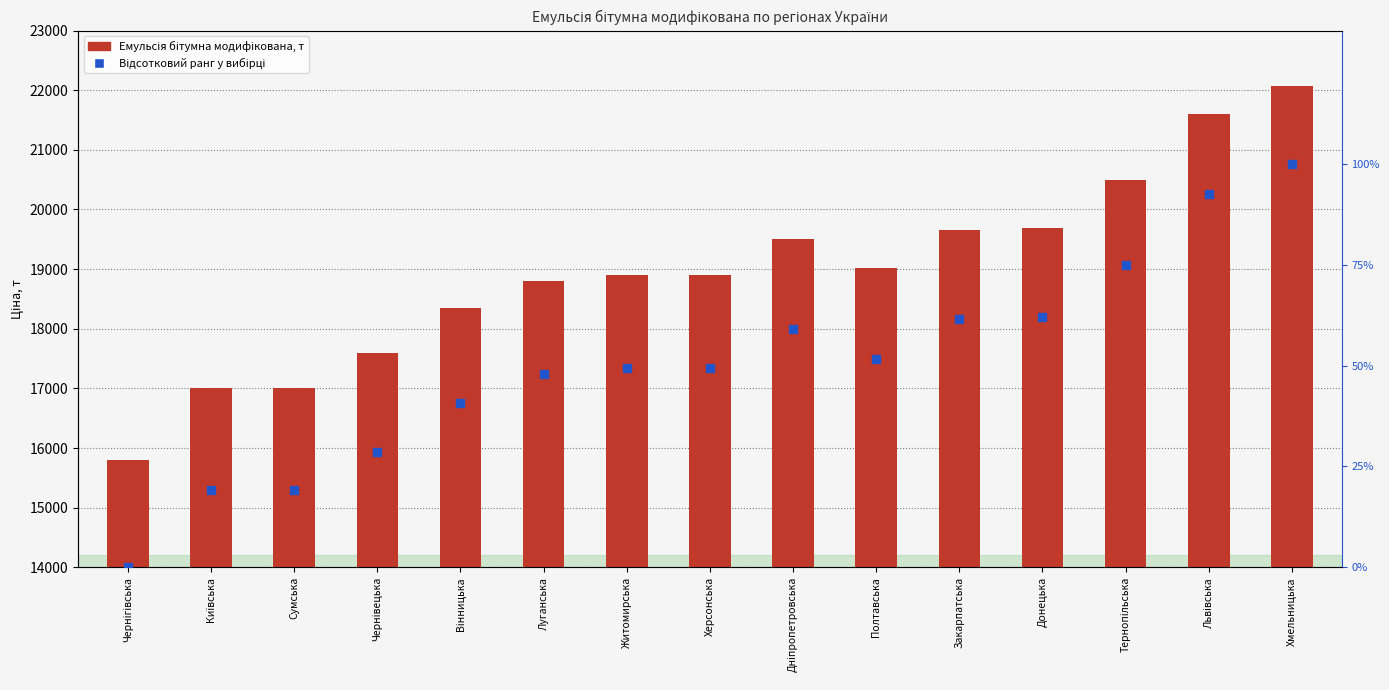

At which category is the sum across all series the highest?

Хмельницька